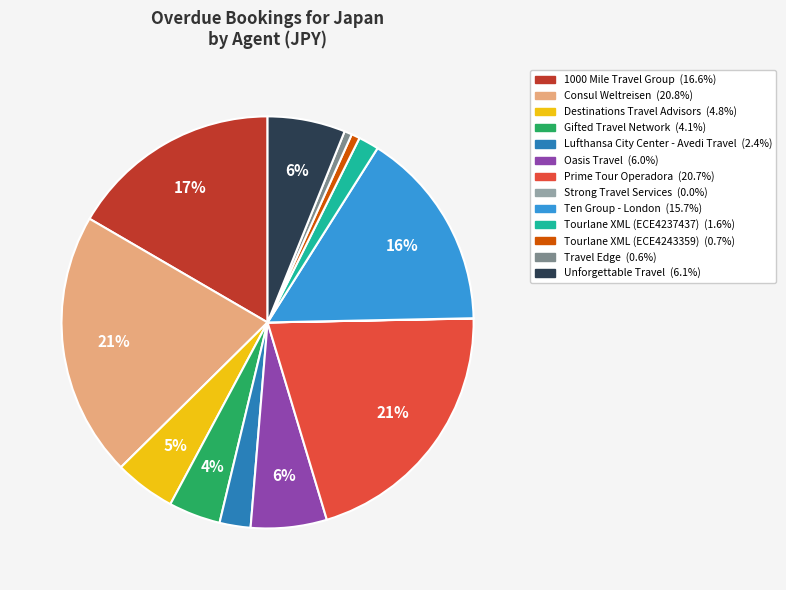

Is it true that Lufthansa City Center - Avedi Travel is 9% of the pie?

False